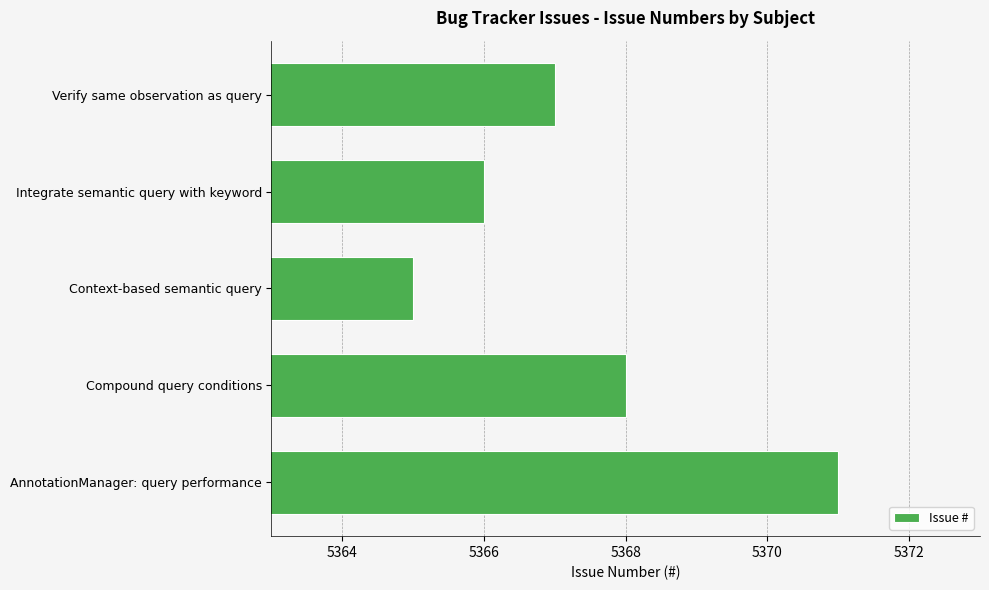

What is the change in value from Context-based semantic query to Verify same observation as query?

+2